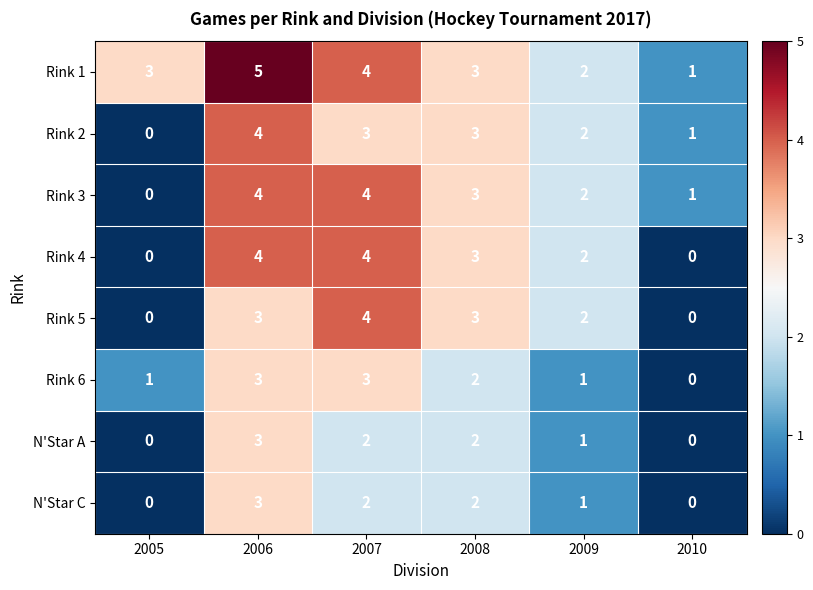

What is the difference between the highest and lowest values at 2005?

3